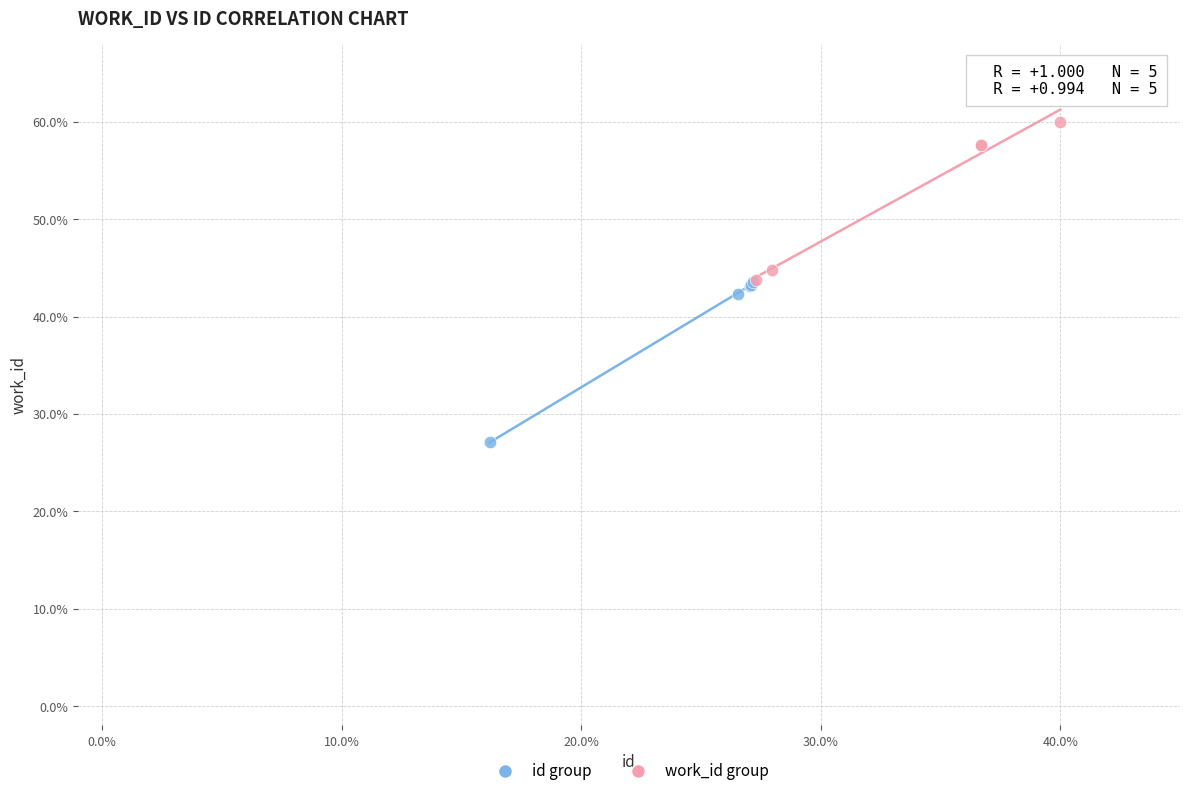

What are all the series names shown in the legend?

id group, work_id group